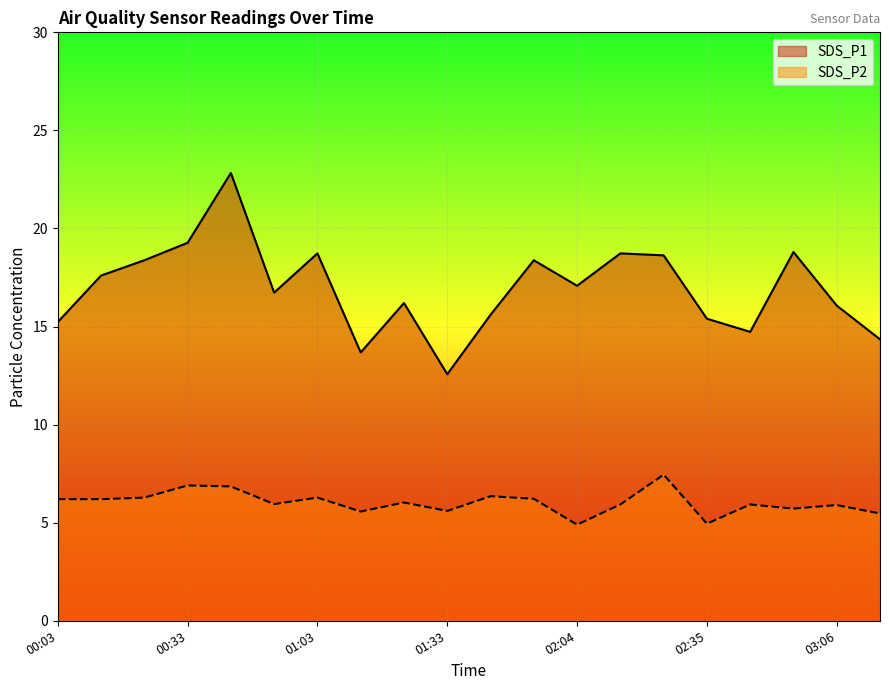

True or false: SDS_P1 and SDS_P2 cross at least once.

False